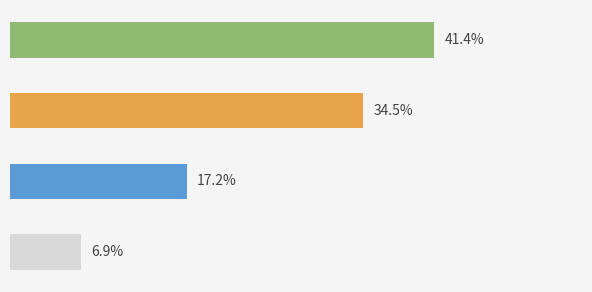

Rank the categories by value from highest to lowest.

Hardcover, Fixed Layout eBook, Trade Paperback, Enhanced eBook